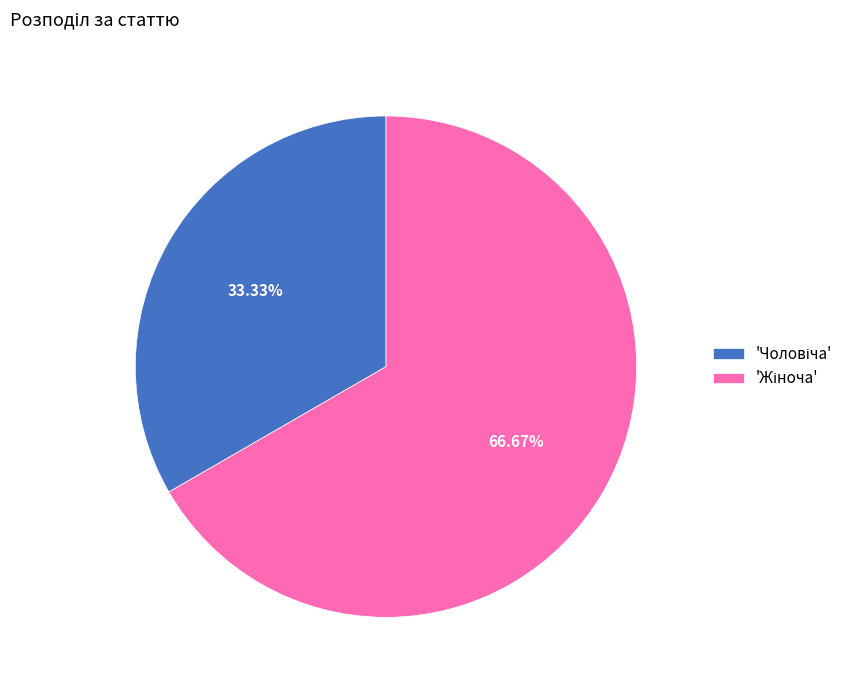

Does any single category account for the majority?

Yes